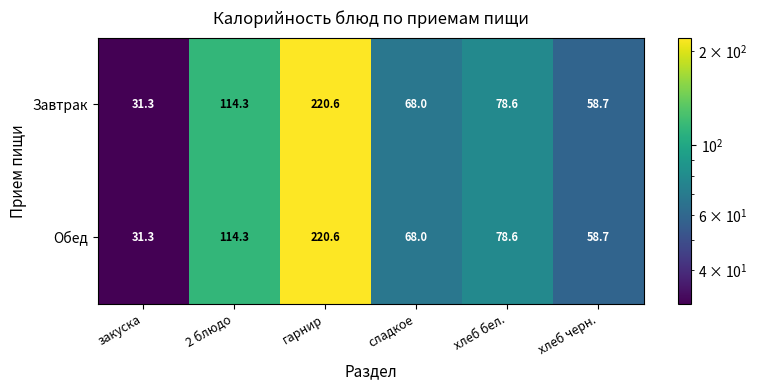

What is the greatest value displayed?

220.6